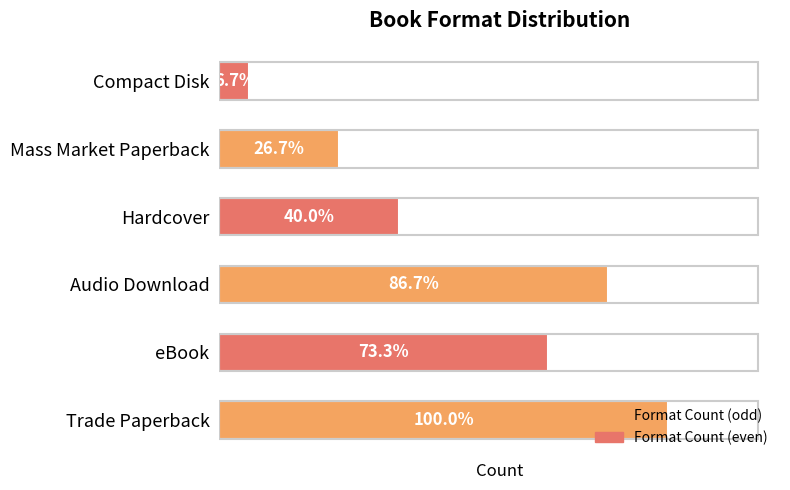

Does the chart contain any negative values?

No